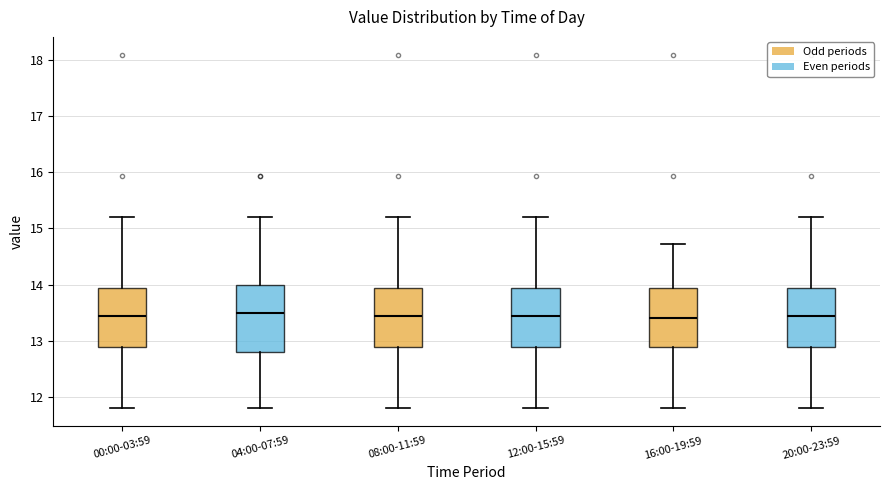

Which box is the tallest, from its lower edge to its upper edge?

04:00-07:59